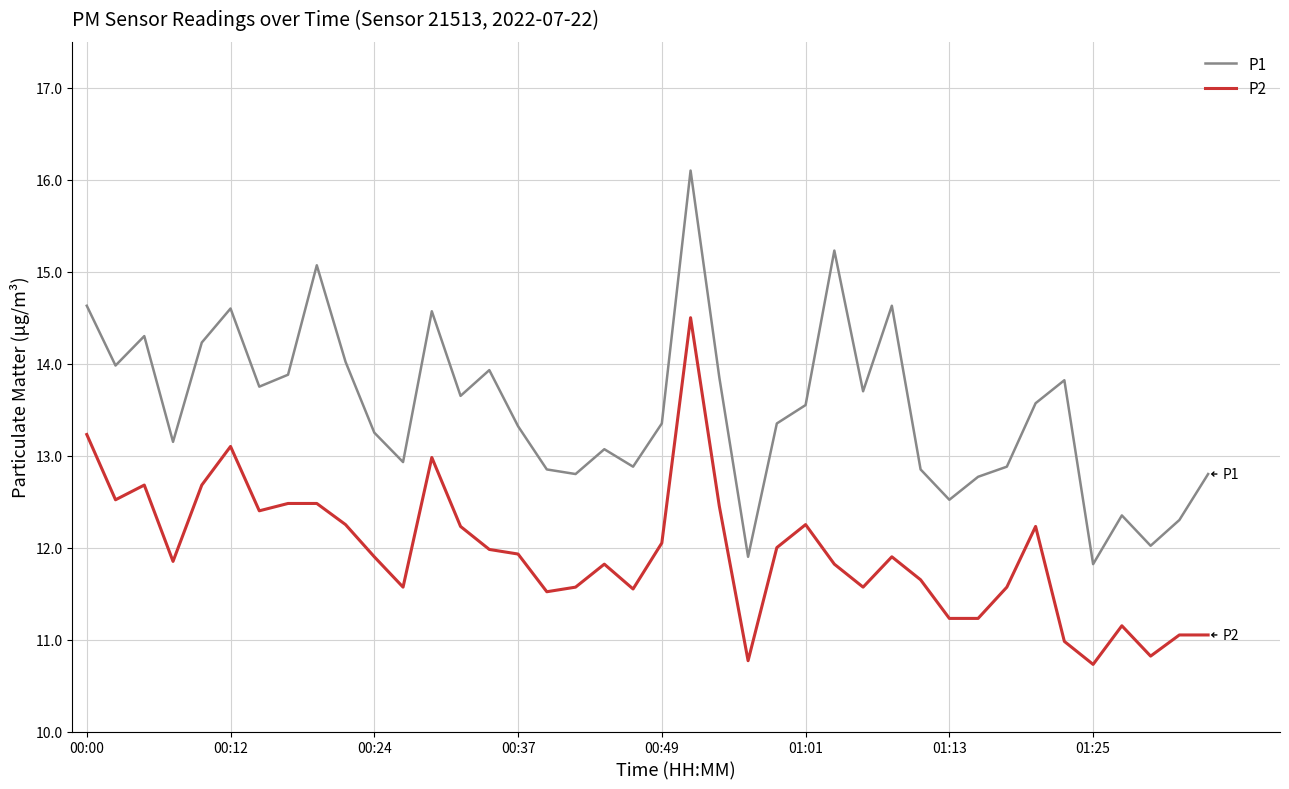

What is the minimum value for P2?

10.7